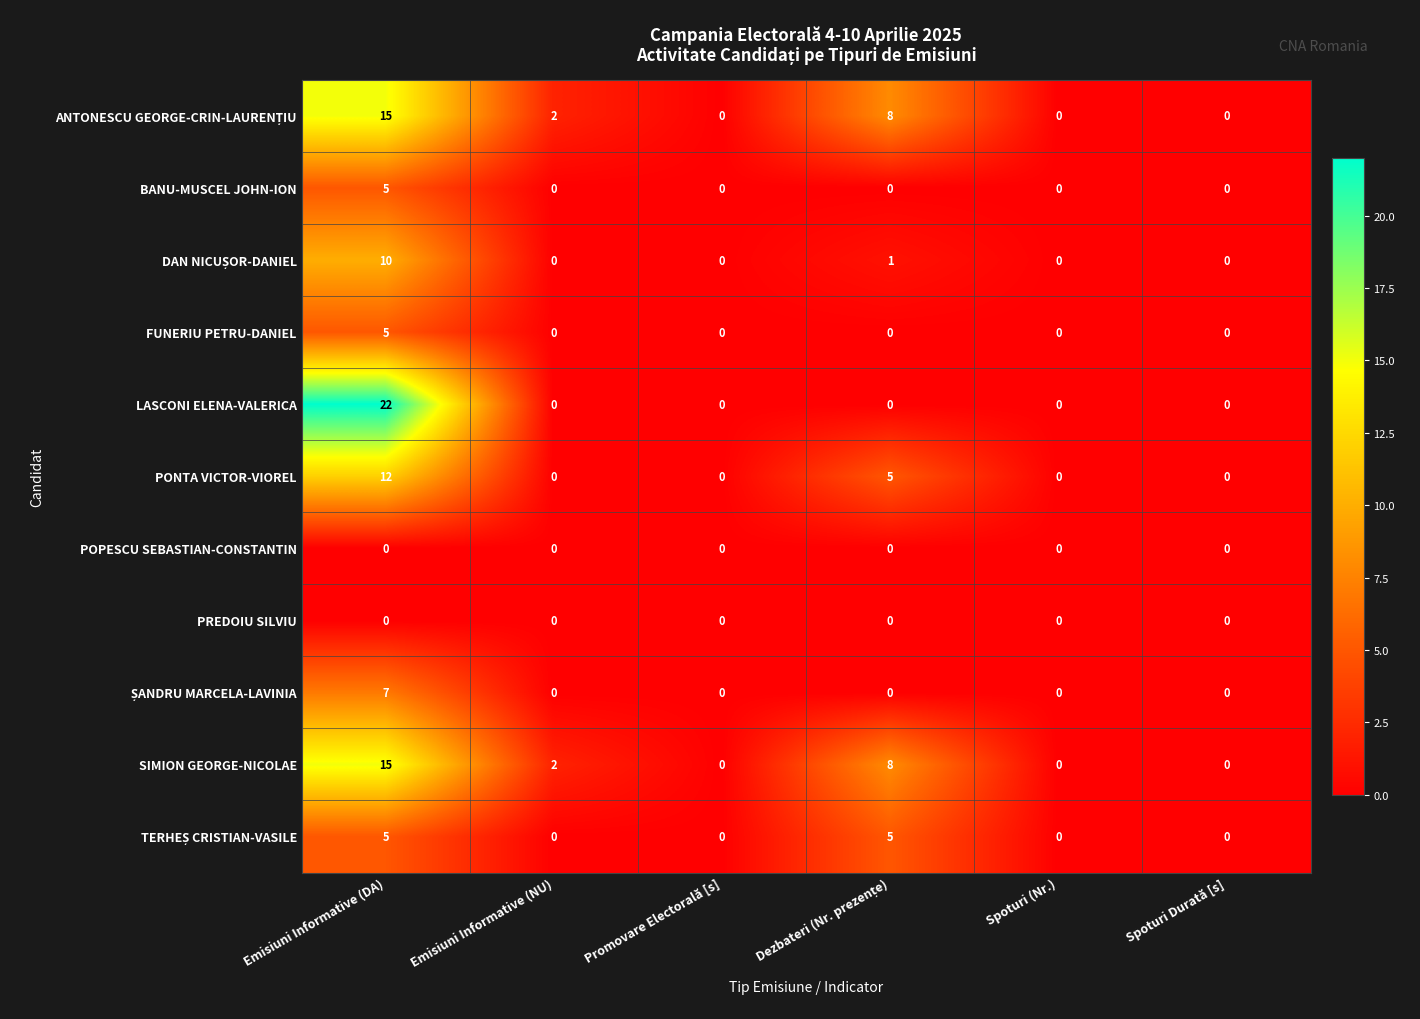

What is the difference between the second highest and minimum values in the SIMION GEORGE-NICOLAE series?

8